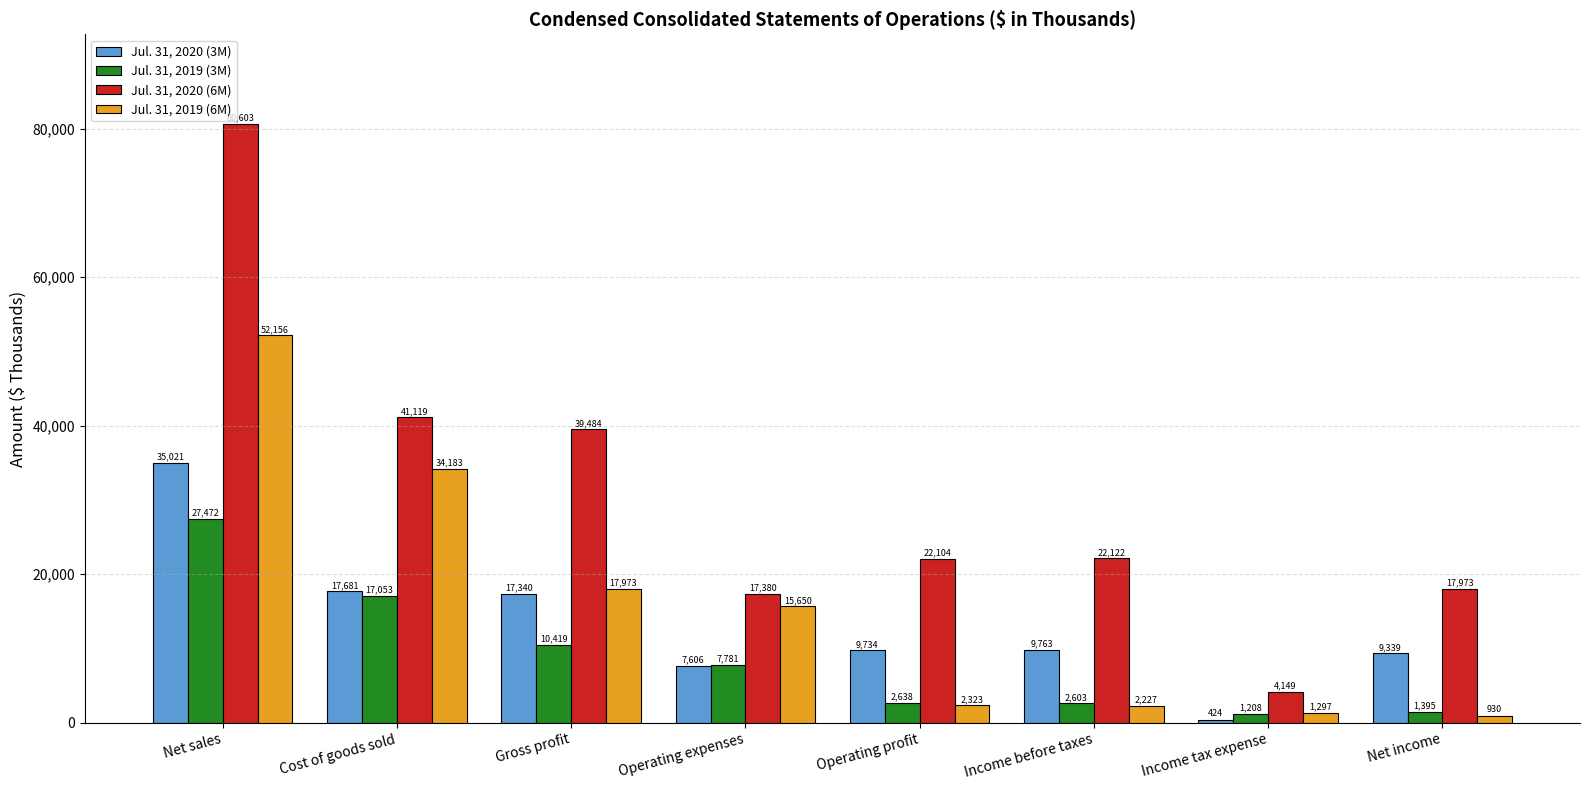

What position from the right is Gross profit?

6